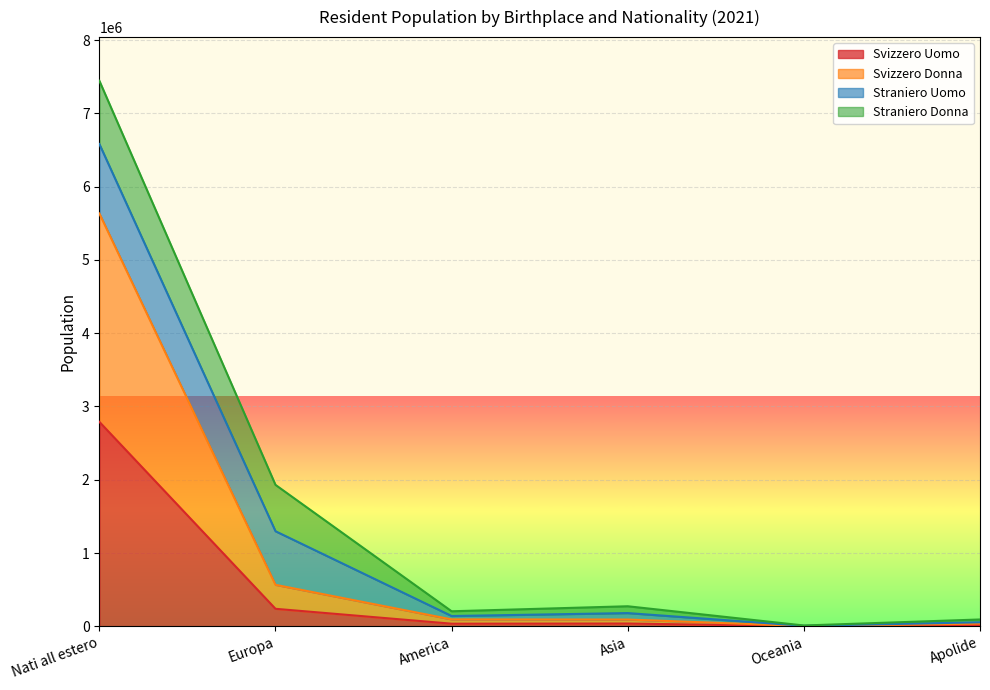

What is the maximum value for Svizzero Uomo?

2790209